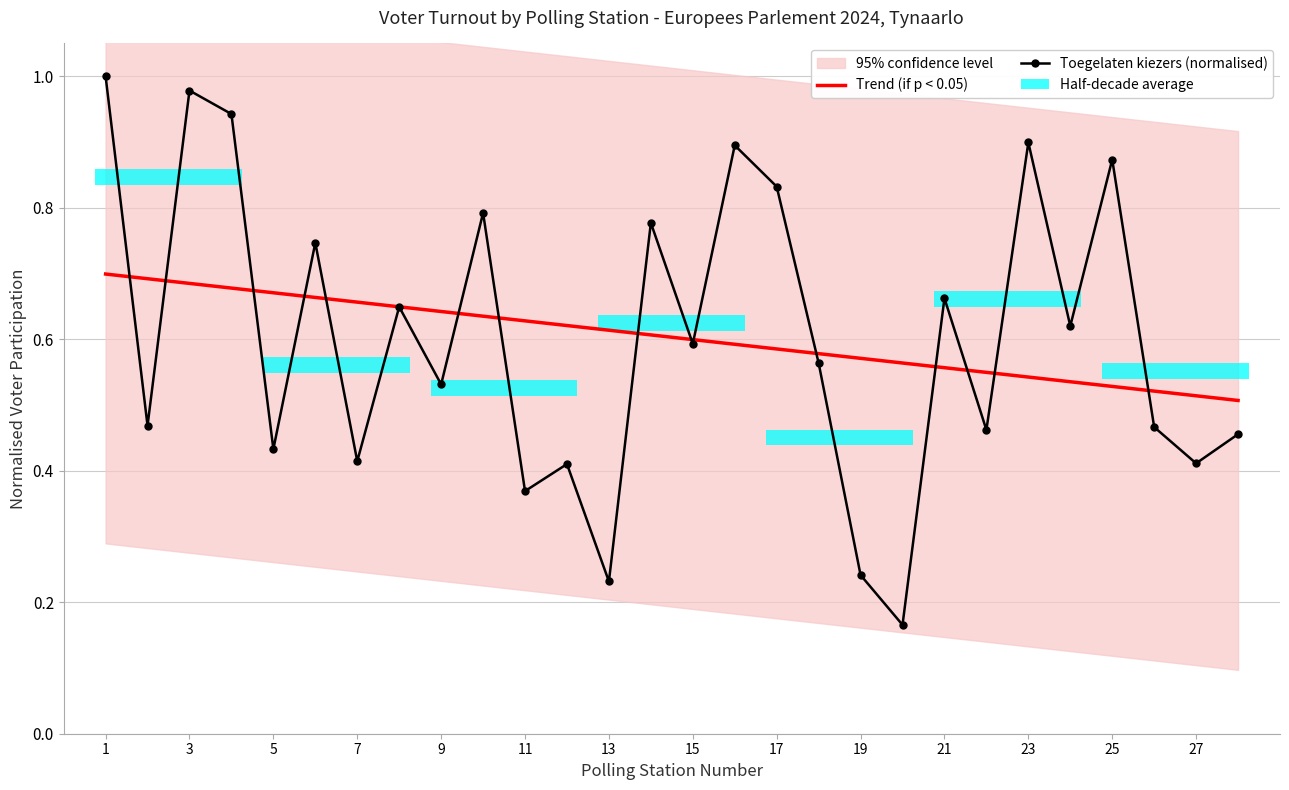

How many intersections are there between Trend (if p < 0.05) and Toegelaten kiezers (normalised)?

15